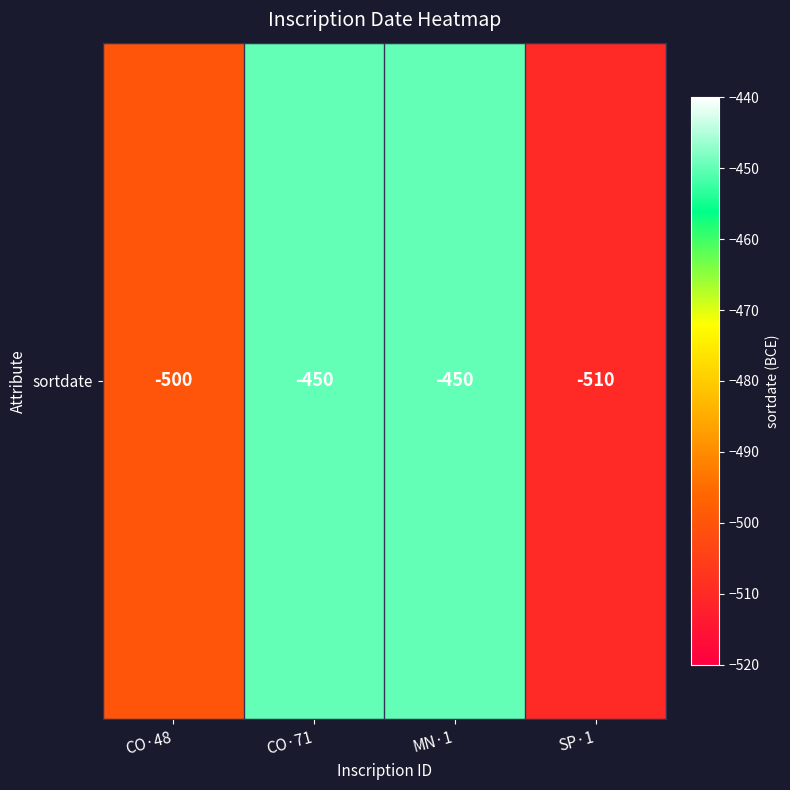

At which category does the chart reach its peak across all series?

CO·71